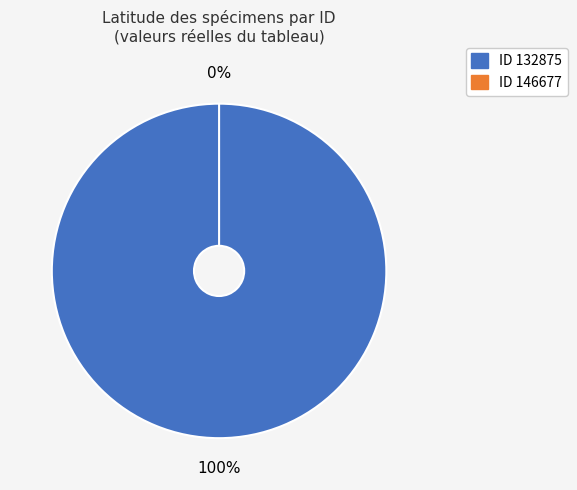

The 132875 slice represents 100% of the pie. True or false?

True